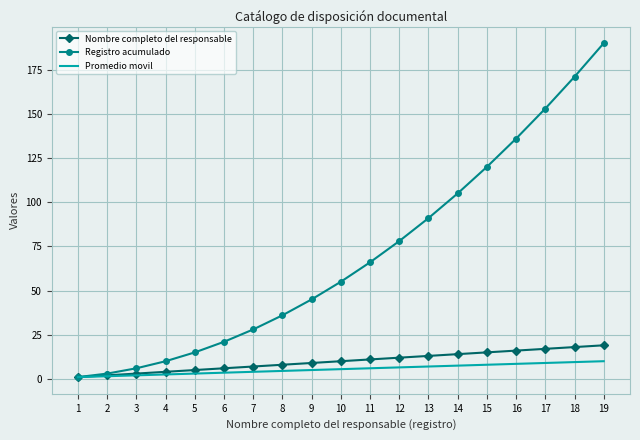

At which category is the sum across all series the highest?

19